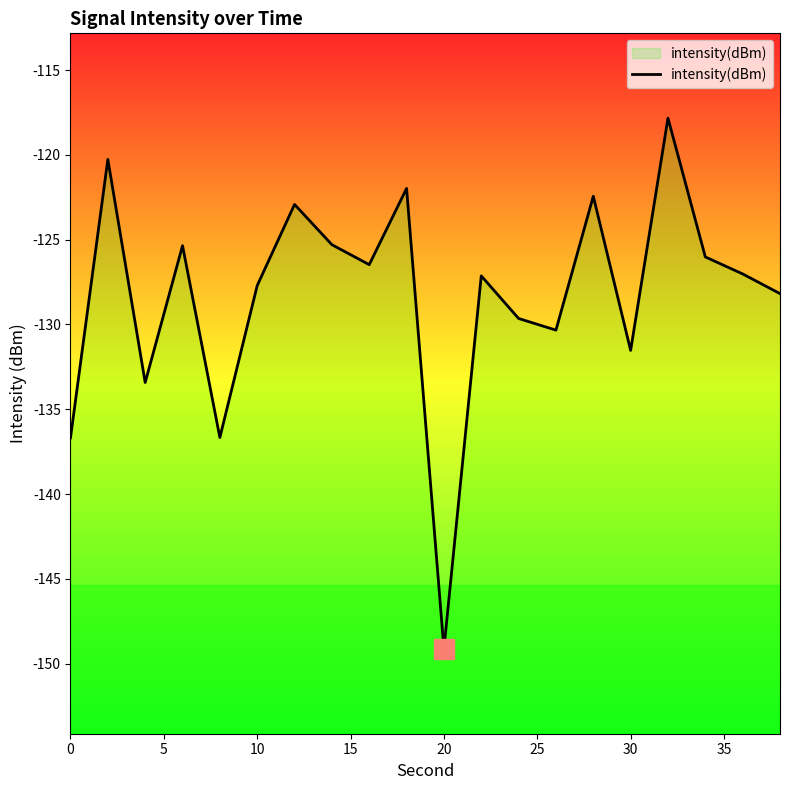

What is the difference between the maximum and minimum values?

31.3